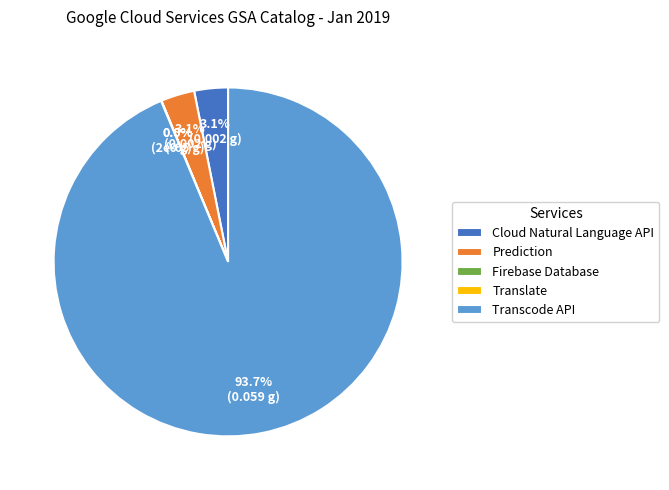

What percentage do Cloud Natural Language API and Firebase Database together represent?

3.1%